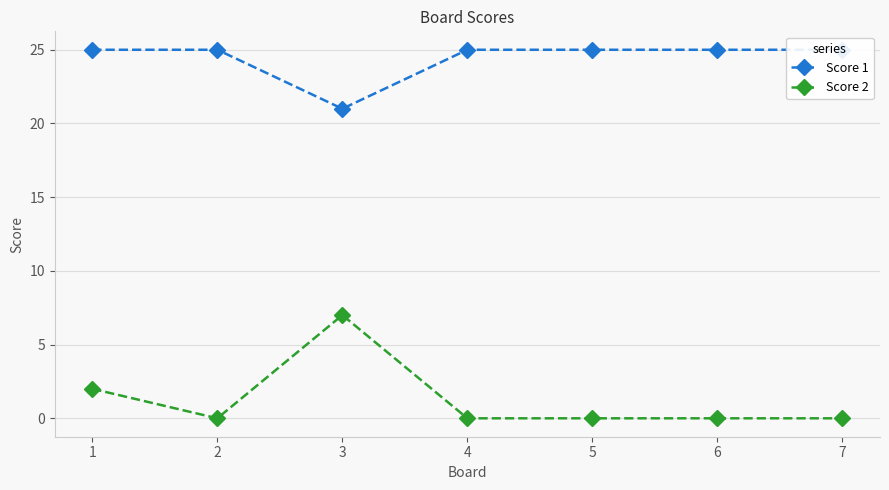

At which label does Score 1 reach its peak?

1